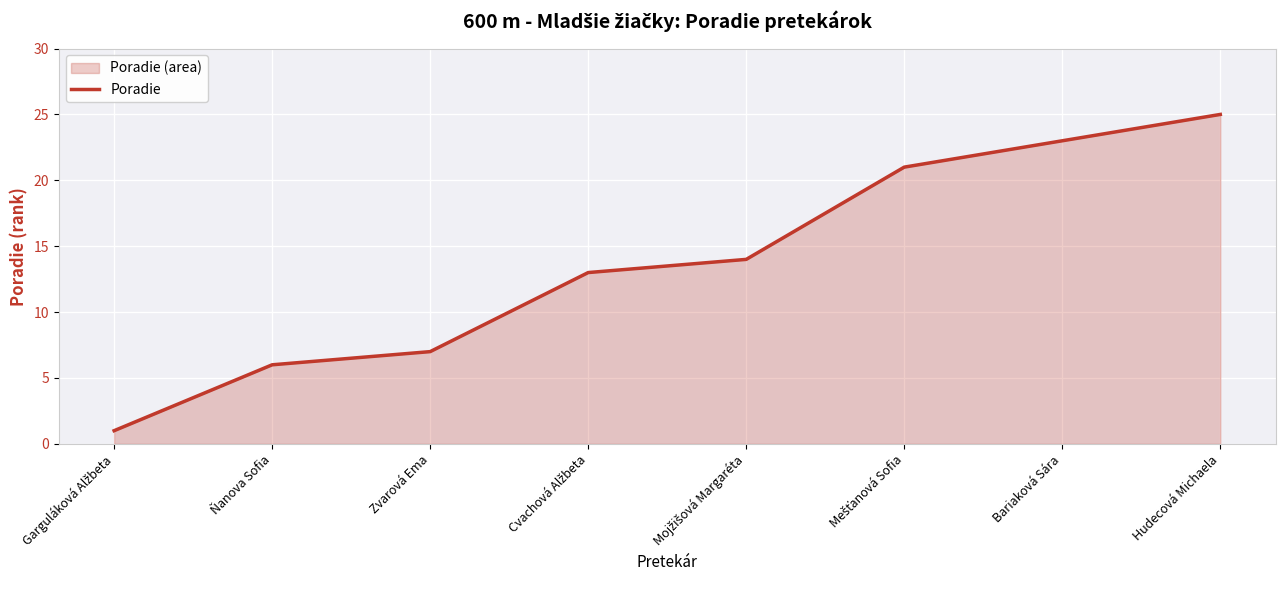

How many data points are less than 14?

4